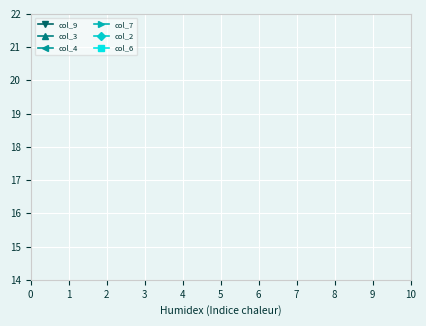

Is it true that col_4 equals 8 at 3?

False